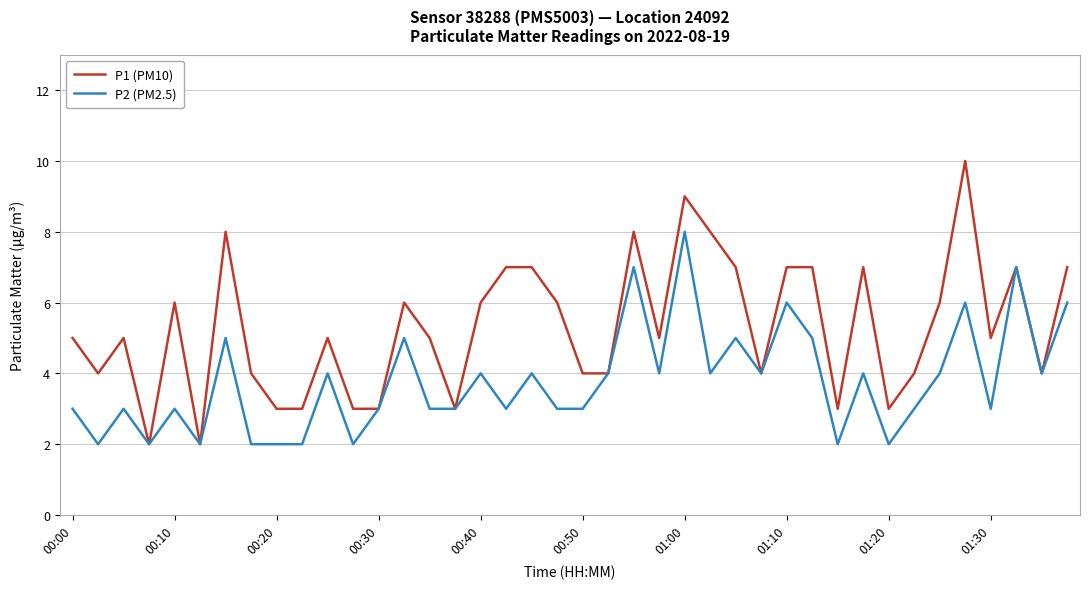

Which series has the largest total across all categories?

P1 (PM10)